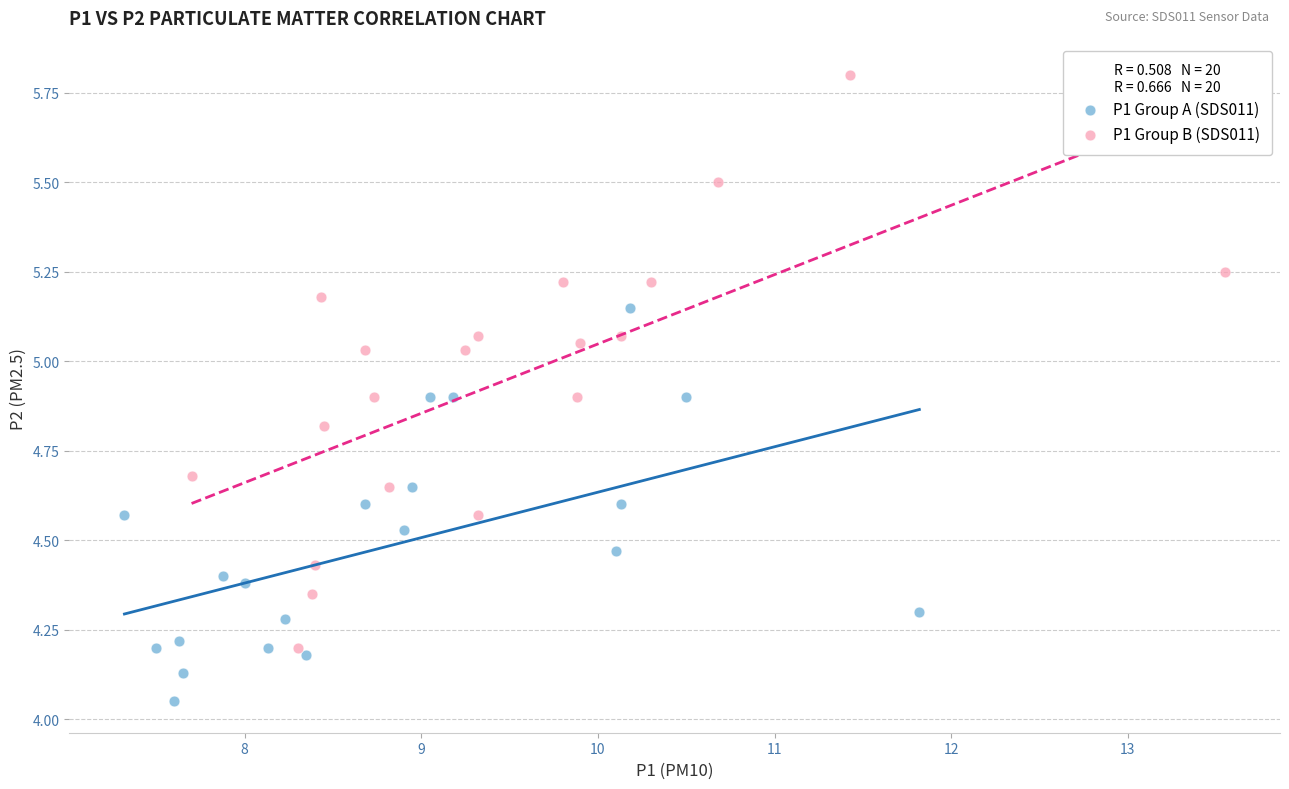

Which series contains the lowest Y value?

P1 Group A (SDS011)